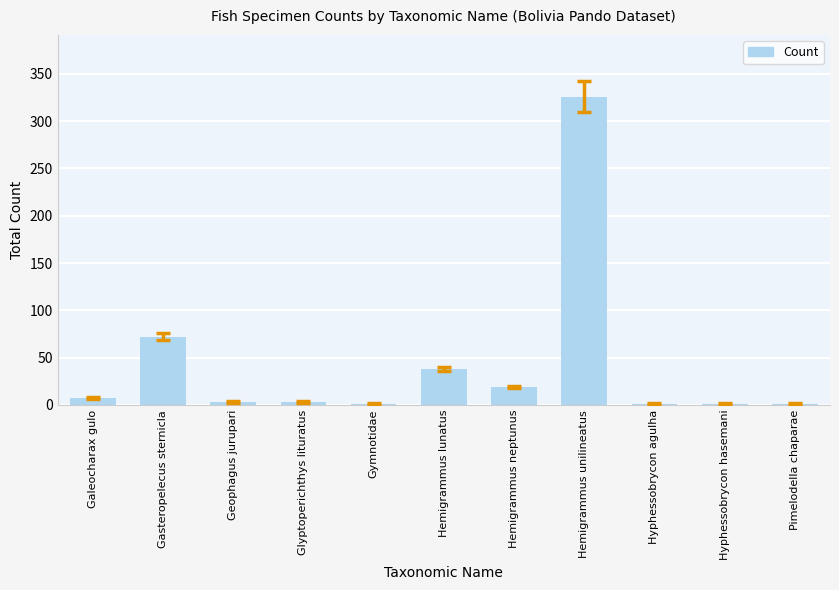

What is the sum of all values?

472